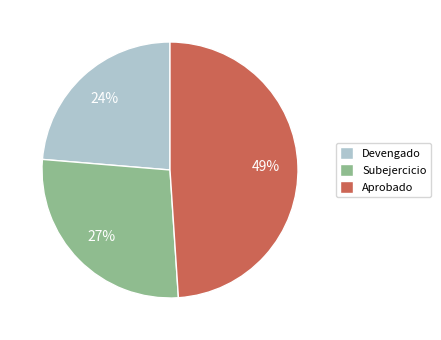

True or false: Aprobado accounts for 42% of the total.

False